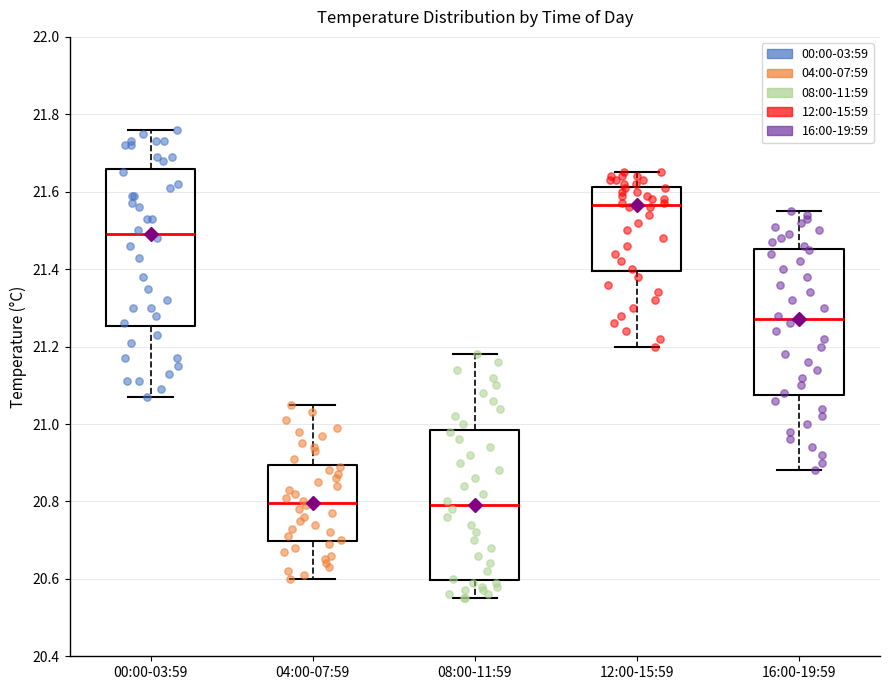

Where is the upper edge of the box for 00:00-03:59 on the y-axis? The values are not printed on the chart, so give them approximately, as read against the axis.

21.66